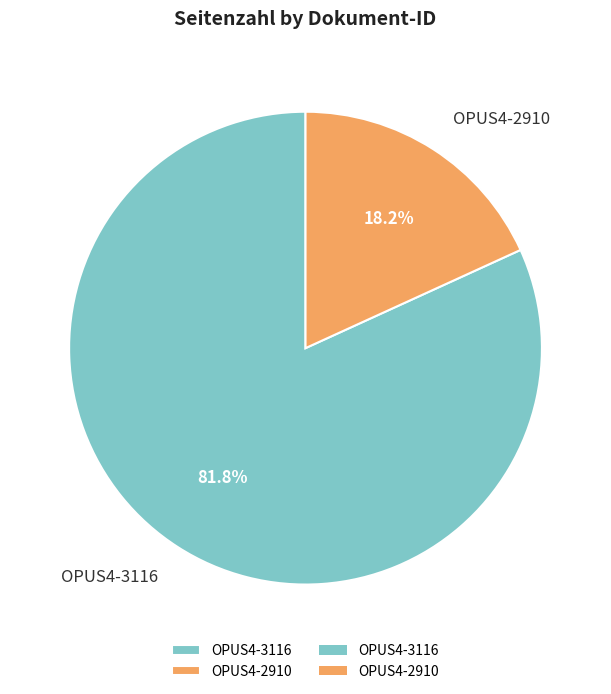

To the nearest percent, what is the difference between the largest and smallest slice percentages?

64%